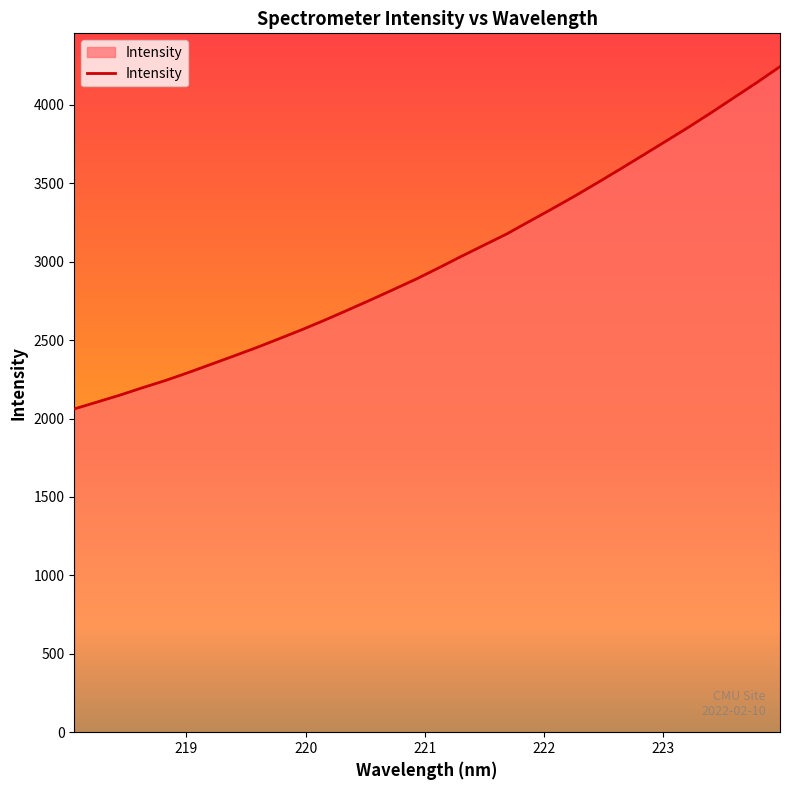

What is the difference between the maximum and minimum values?

2182.4